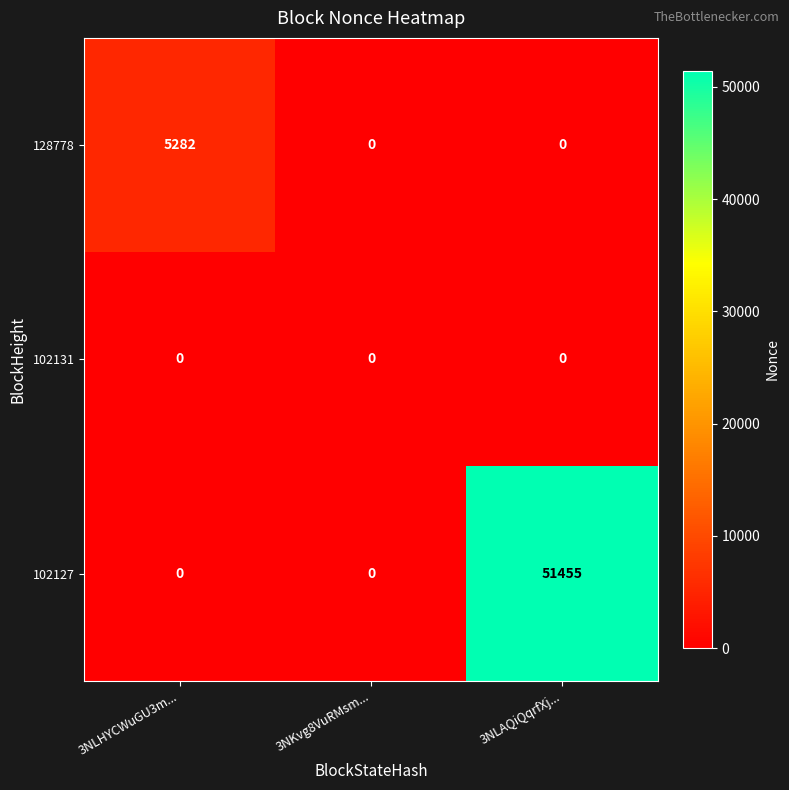

What is the maximum value for 128778?

5282